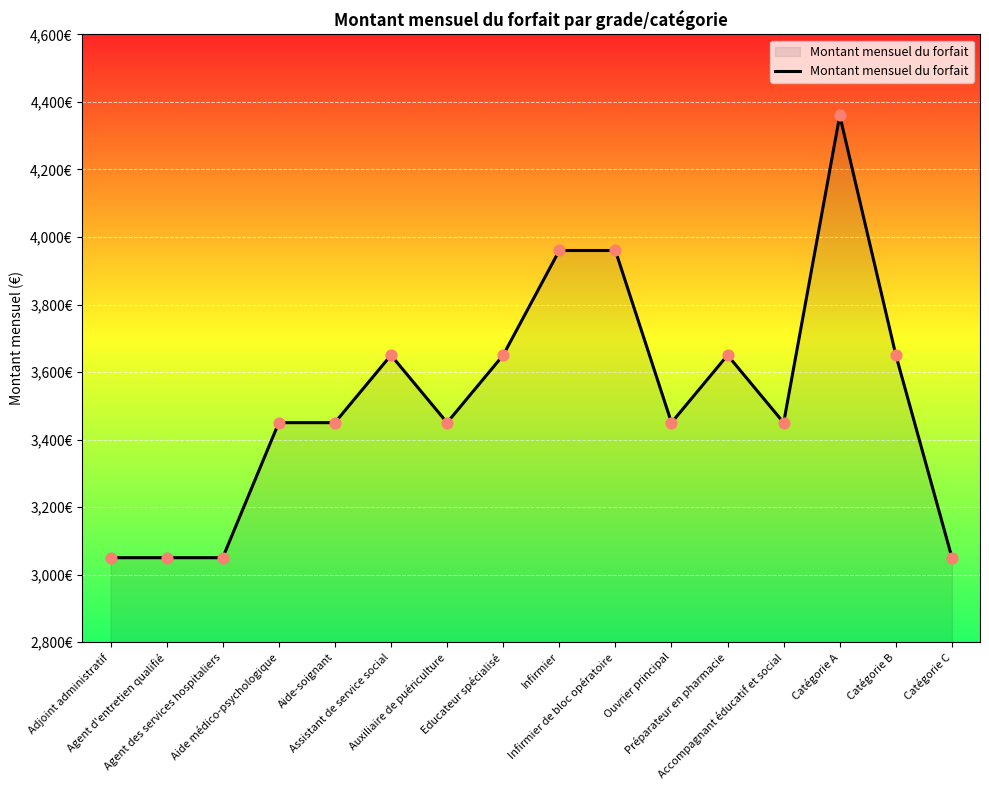

What is the ratio of the value at Agent d'entretien qualifié to the value at Infirmier de bloc opératoire?

0.8